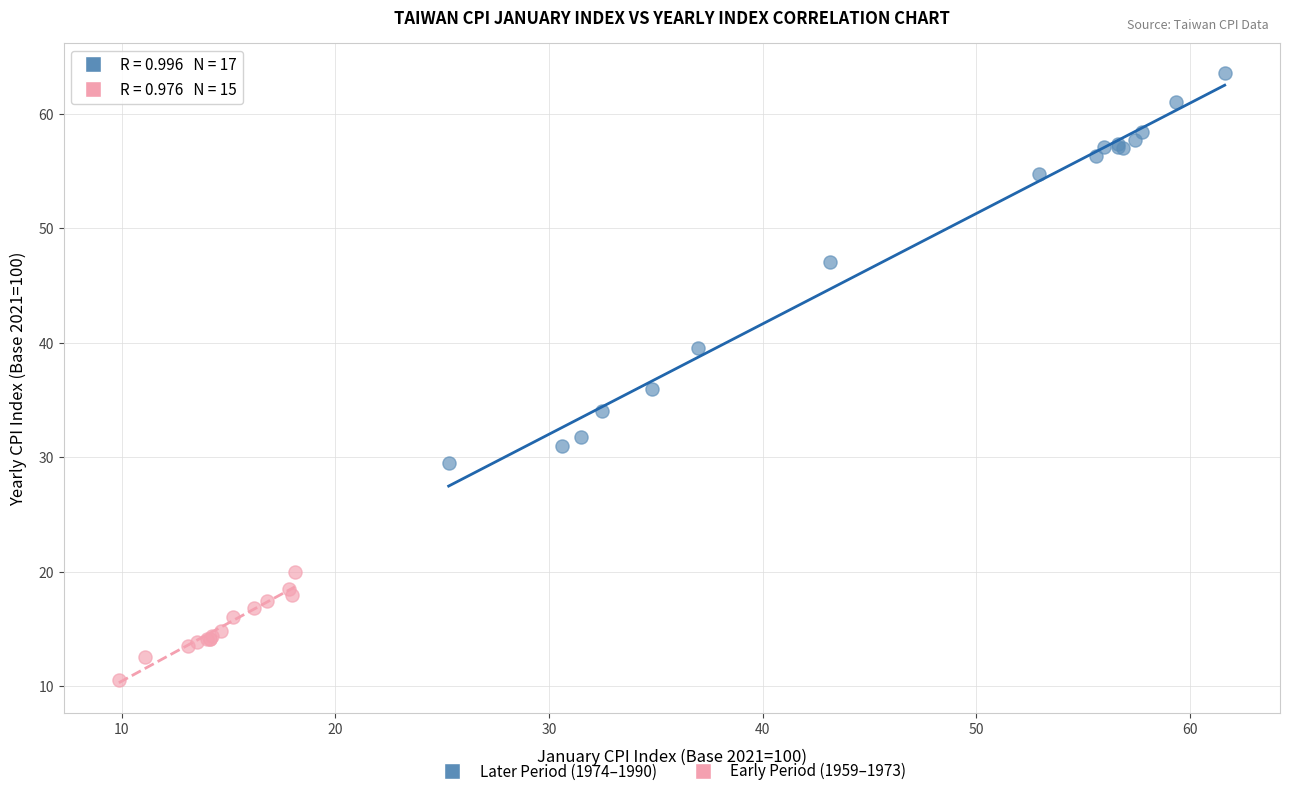

Which series contains the lowest Y value?

Early Period (1959–1973)